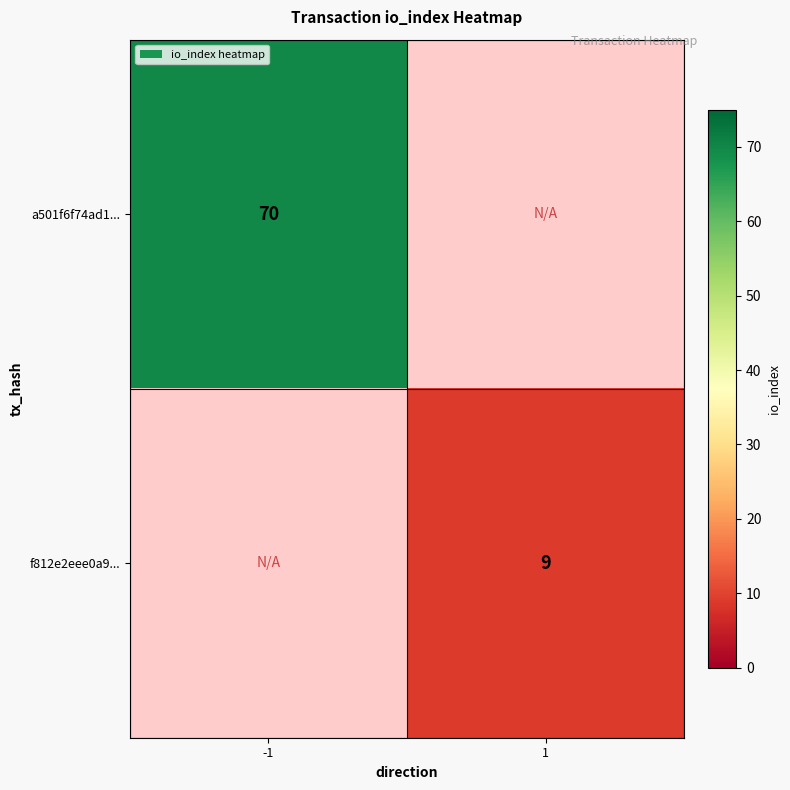

The value of a501f6f74ad1... at -1 is 93.3. True or false?

False